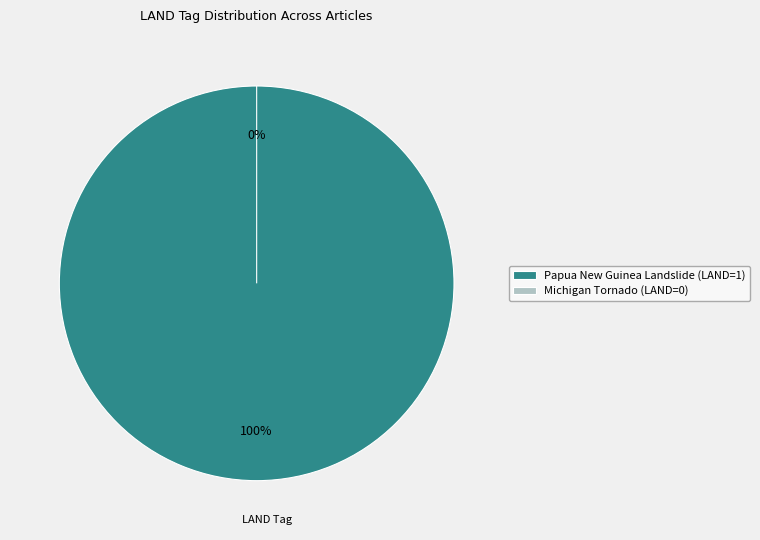

What is the smallest slice in the pie chart?

Michigan Tornado (LAND=0)